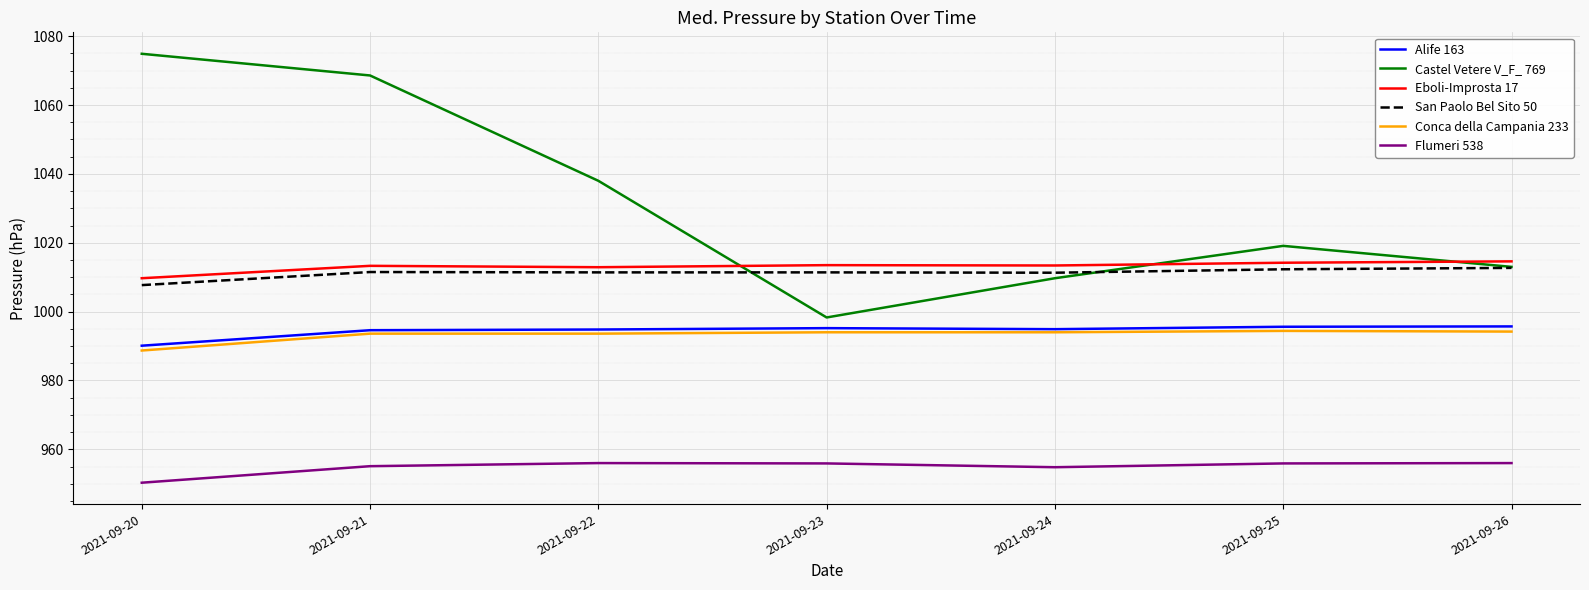

Read the Flumeri 538 value at 2021-09-23.

955.9